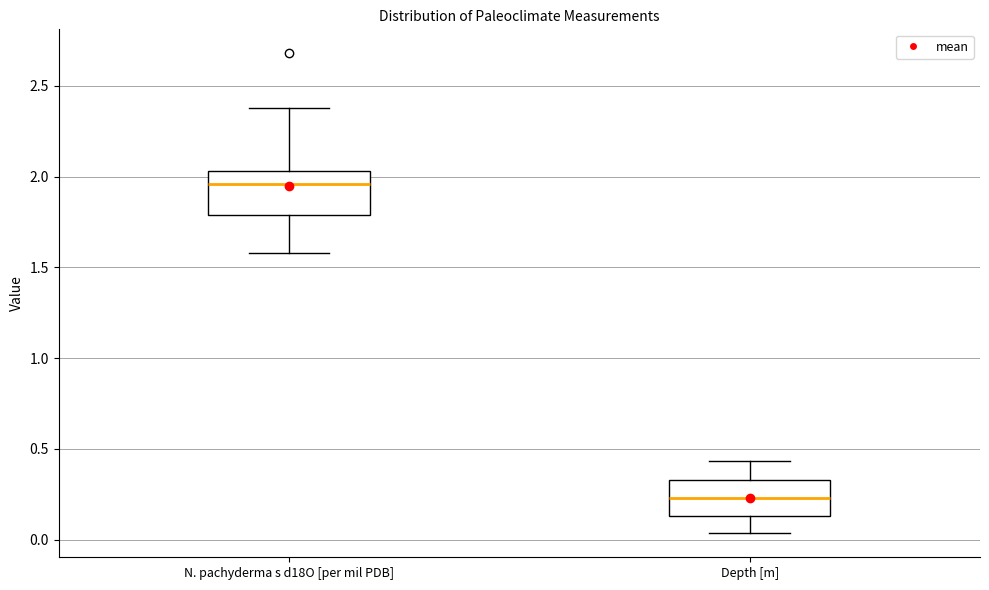

Which box has the highest median line?

N. pachyderma s d18O [per mil PDB]